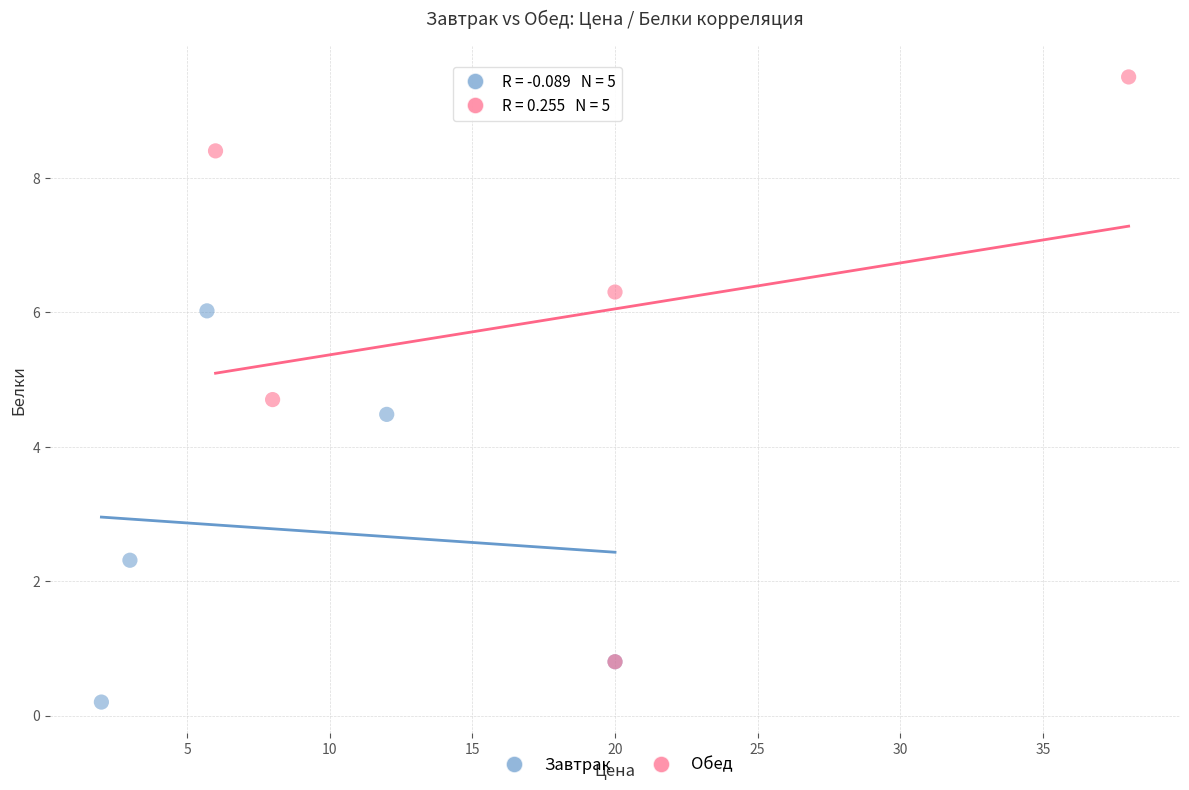

Which series has the widest spread of Y values?

Обед